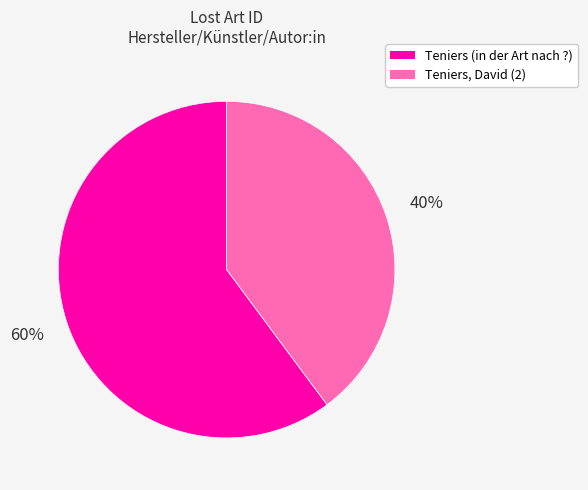

To the nearest percent, what is the average slice percentage?

50%